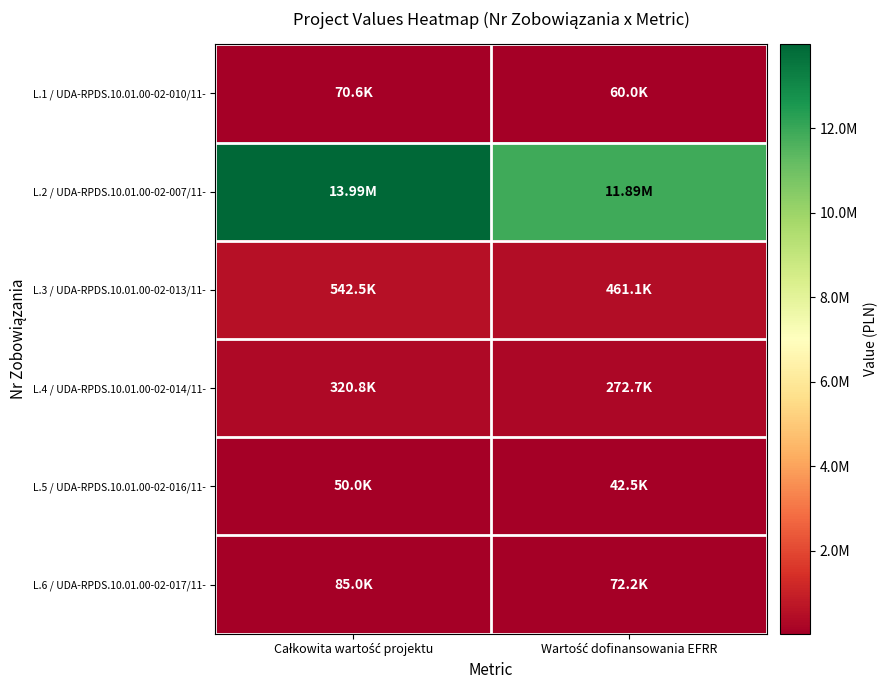

List the series in order of their peak value, lowest first.

L.5 / UDA-RPDS.10.01.00-02-016/11-, L.1 / UDA-RPDS.10.01.00-02-010/11-, L.6 / UDA-RPDS.10.01.00-02-017/11-, L.4 / UDA-RPDS.10.01.00-02-014/11-, L.3 / UDA-RPDS.10.01.00-02-013/11-, L.2 / UDA-RPDS.10.01.00-02-007/11-